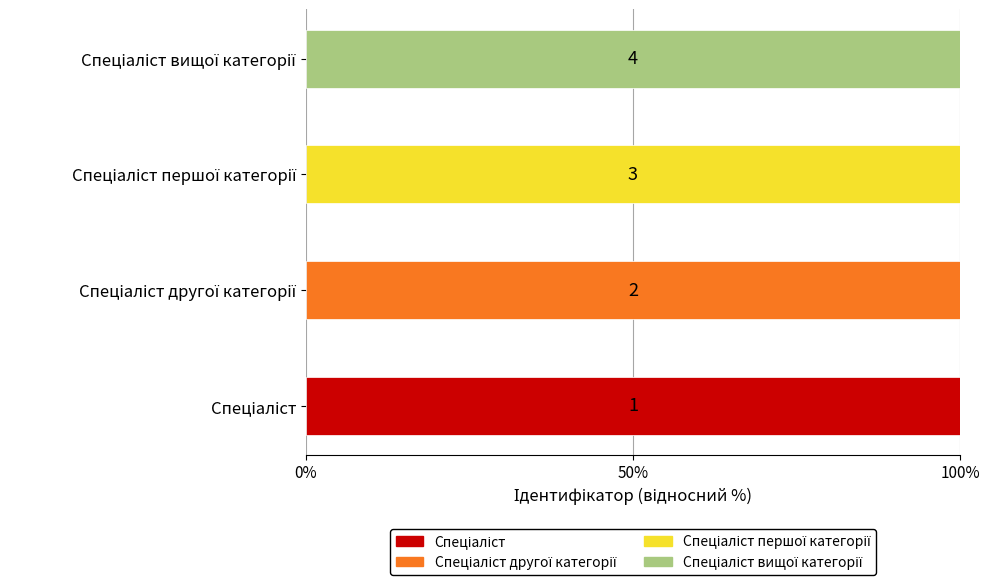

What is the label of the 3rd bar from the right?

Спеціаліст другої категорії